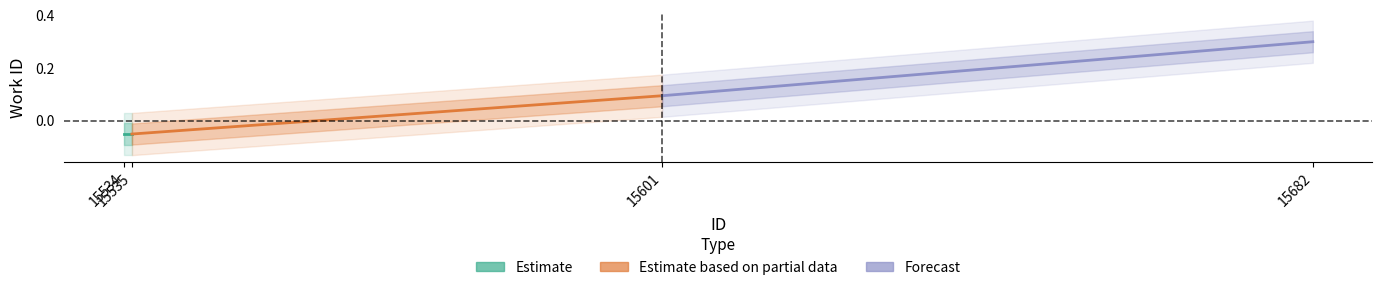

Does the chart display data point markers on the line(s)?

No